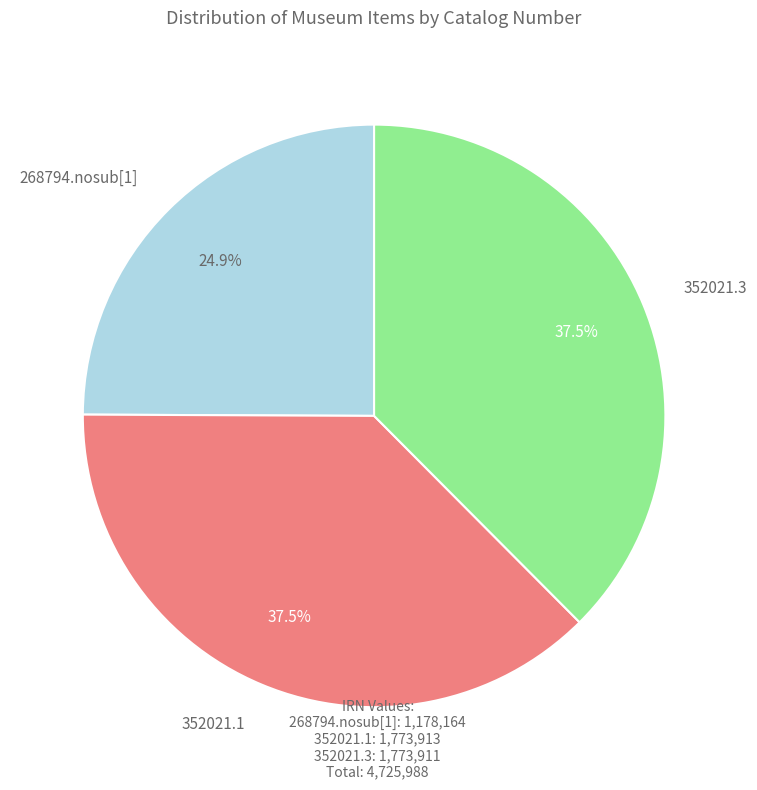

Is there a majority slice in this chart?

No